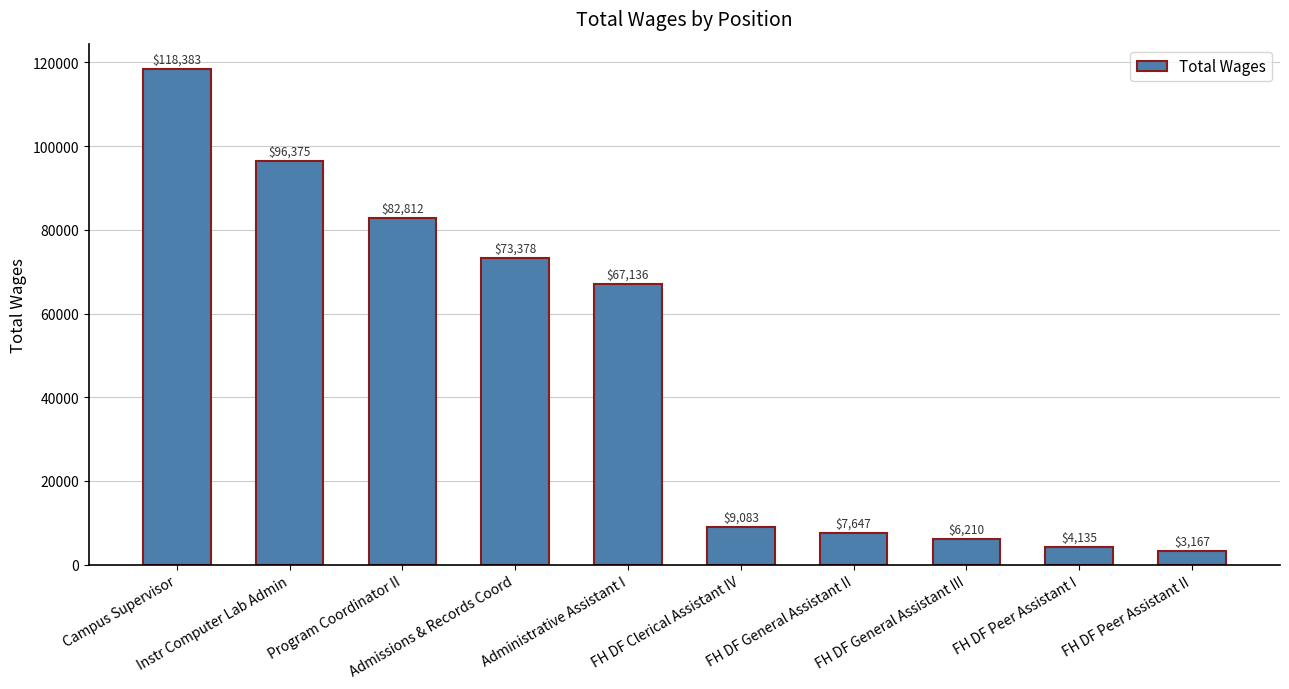

Rank the categories by value from highest to lowest.

Campus Supervisor, Instr Computer Lab Admin, Program Coordinator II, Admissions & Records Coord, Administrative Assistant I, FH DF Clerical Assistant IV, FH DF General Assistant II, FH DF General Assistant III, FH DF Peer Assistant I, FH DF Peer Assistant II